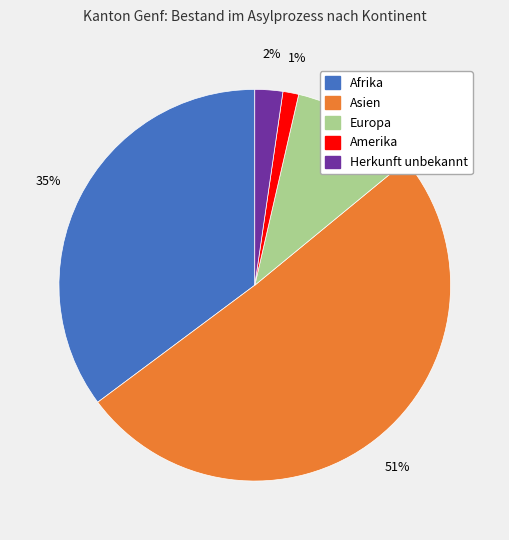

Is there any slice that represents more than half of the pie?

Yes